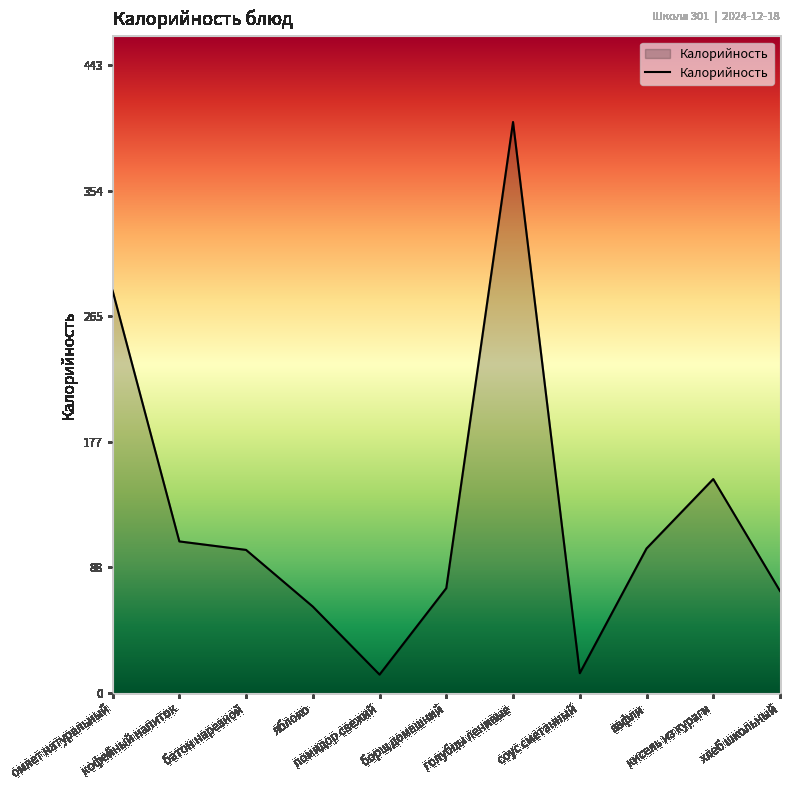

What is the smallest value displayed?

13